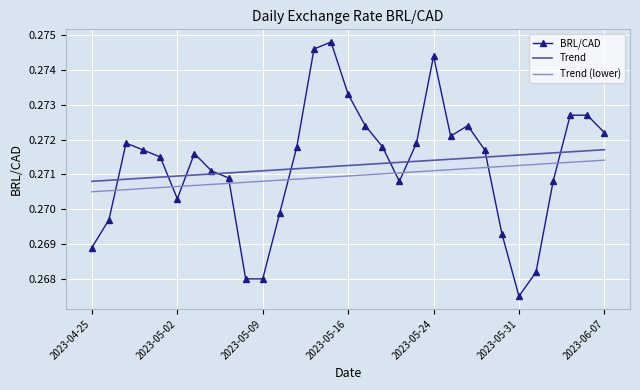

Which series has the widest spread of values?

BRL/CAD